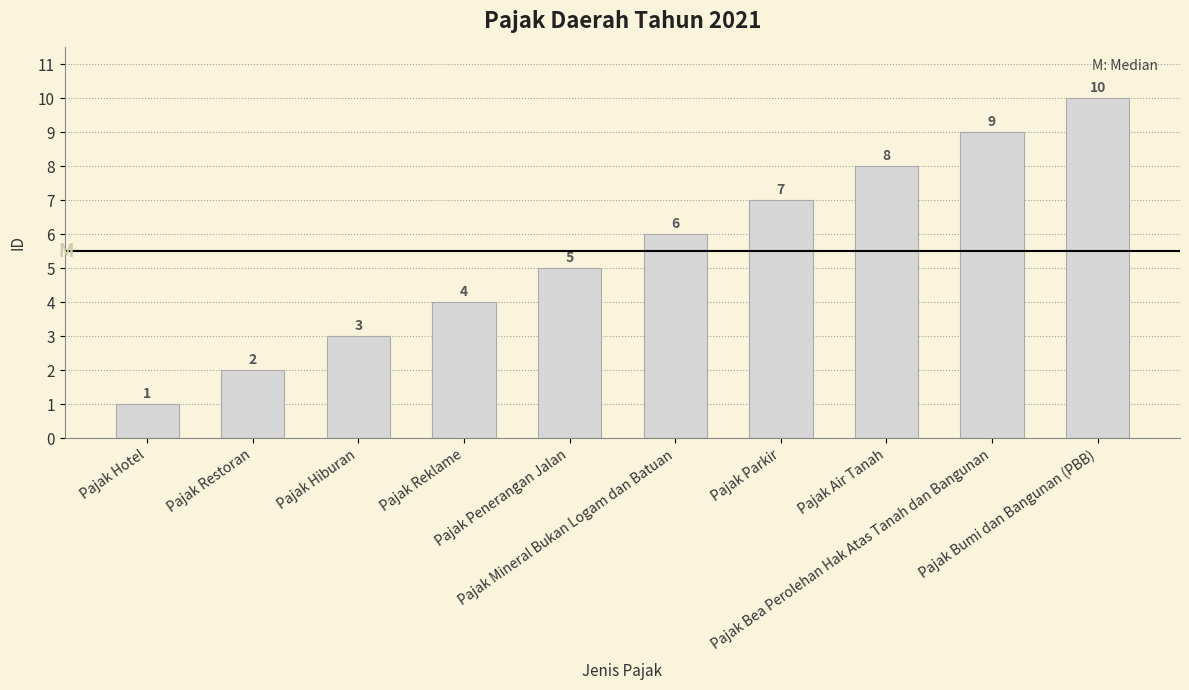

List the labels in order of value, largest first.

Pajak Bumi dan Bangunan (PBB), Pajak Bea Perolehan Hak Atas Tanah dan Bangunan, Pajak Air Tanah, Pajak Parkir, Pajak Mineral Bukan Logam dan Batuan, Pajak Penerangan Jalan, Pajak Reklame, Pajak Hiburan, Pajak Restoran, Pajak Hotel